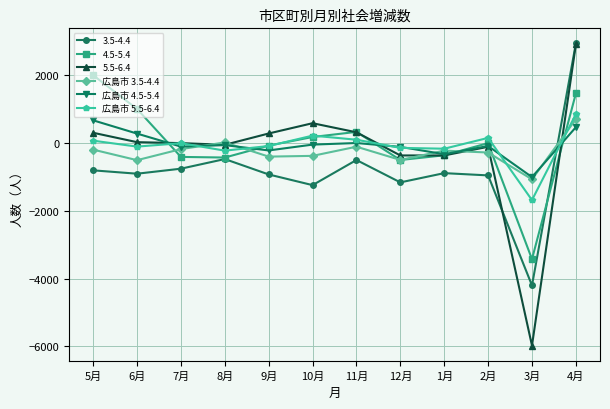

At which category is the sum across all series the highest?

4月